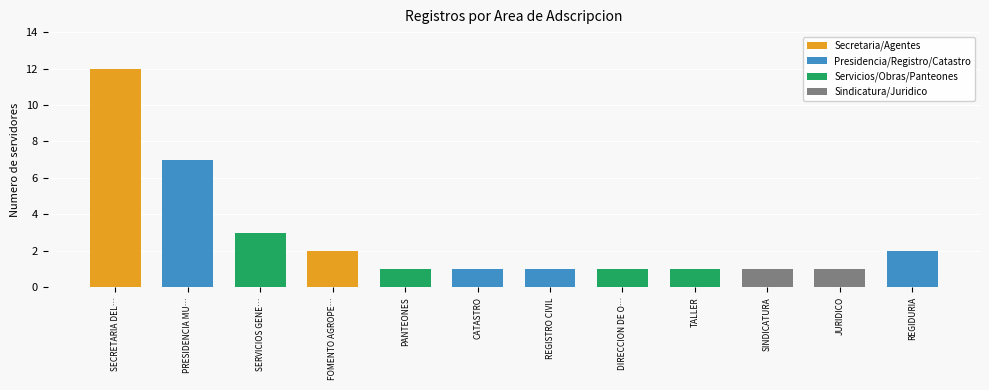

The chart shows a value of 2 at JURIDICO. True or false?

False